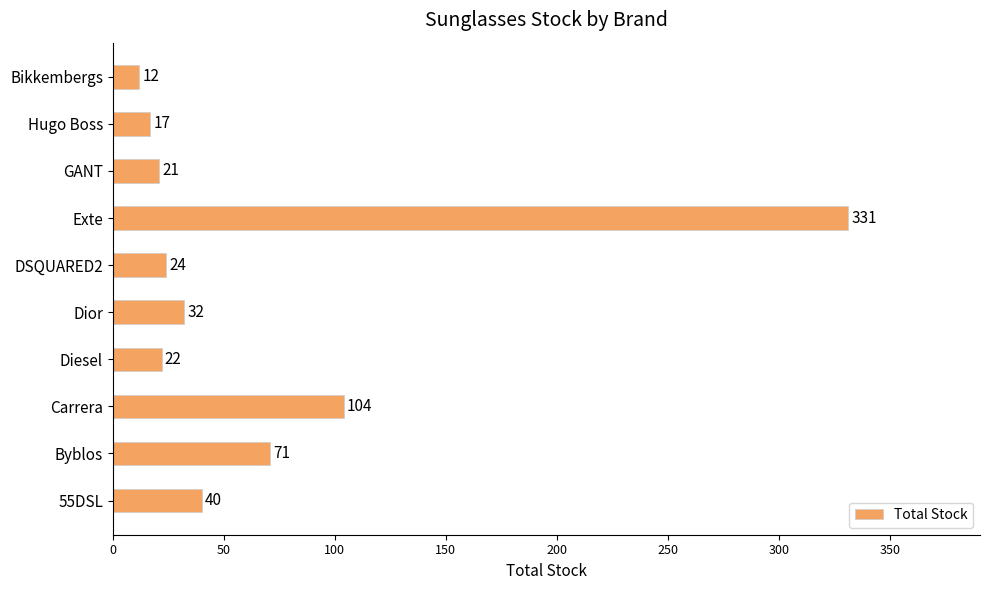

What is the ratio of the value at Byblos to the value at Hugo Boss?

4.2